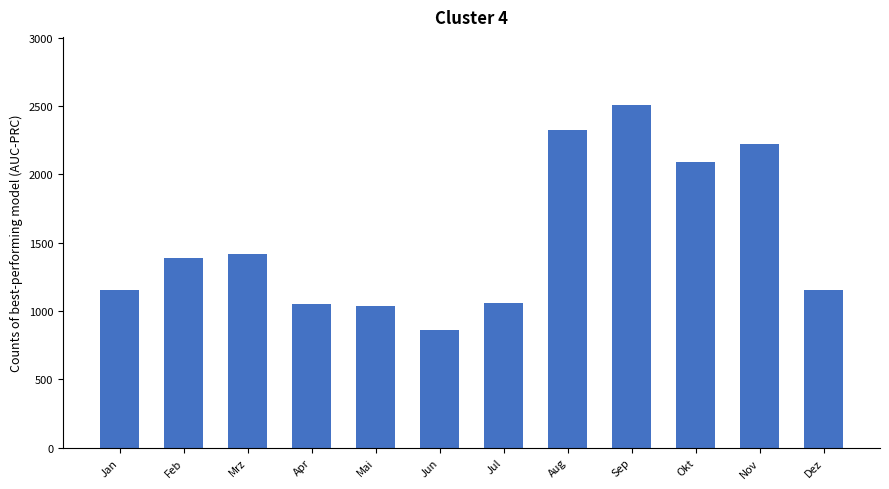

The chart shows a value of 860 at Jun. True or false?

True